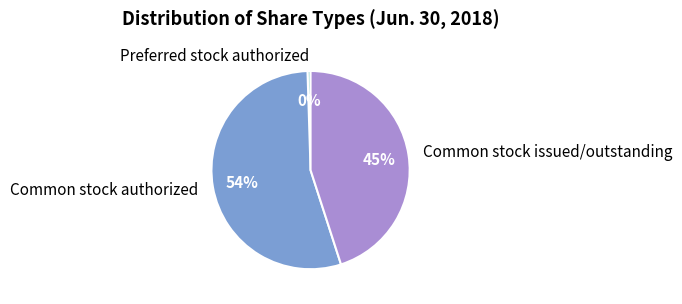

What is the ratio of the value at Common stock issued/outstanding to the value at Preferred stock authorized?

90.9